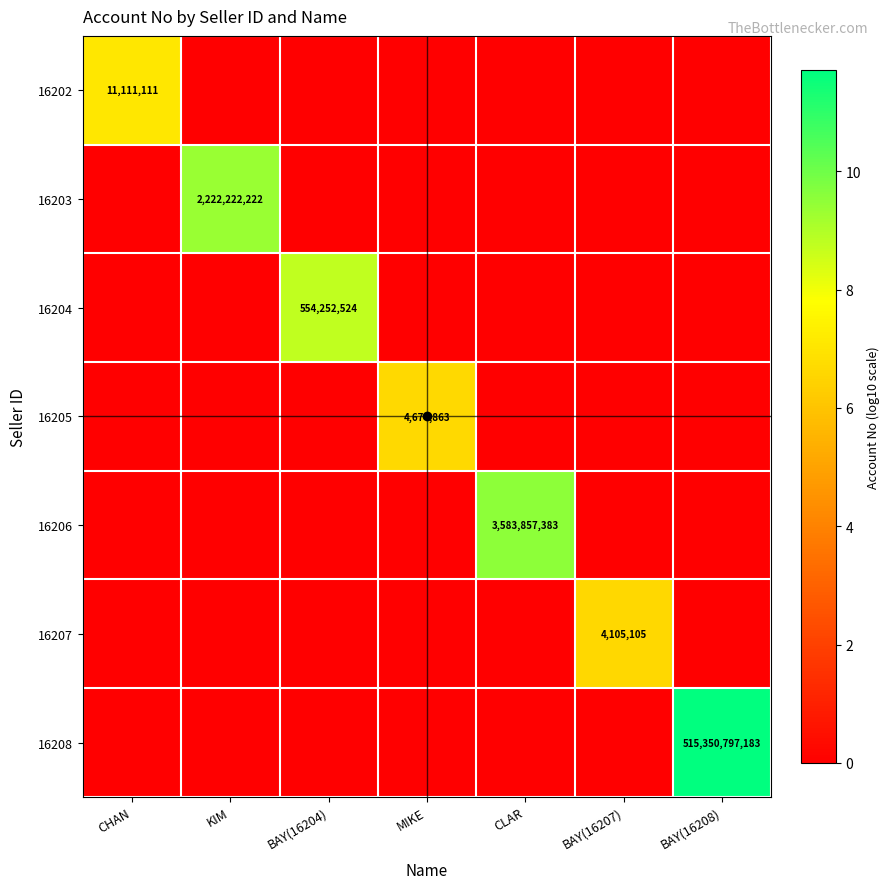

The value of 16203 at BAY(16204) is 0.0. True or false?

True